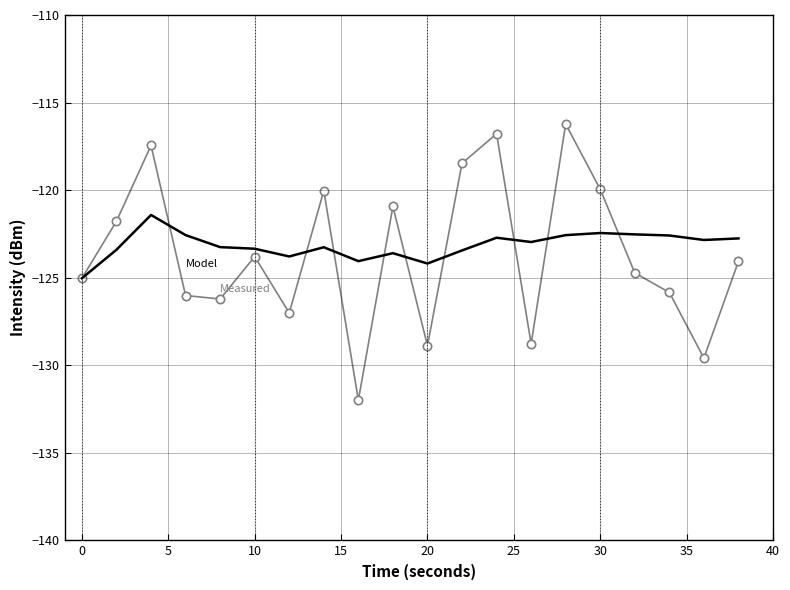

What is the smallest value displayed?

-132.0